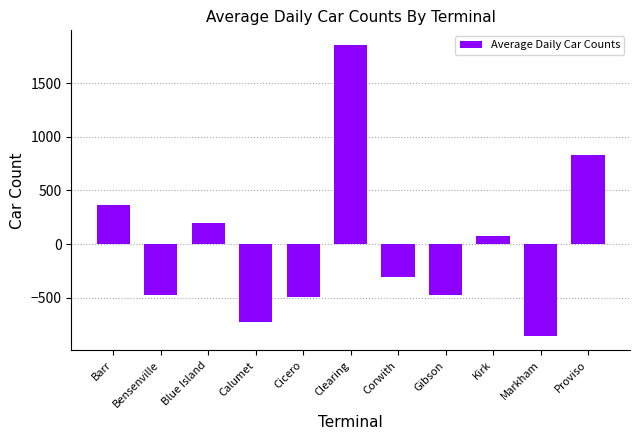

At which category does the chart reach its minimum across all series?

Markham